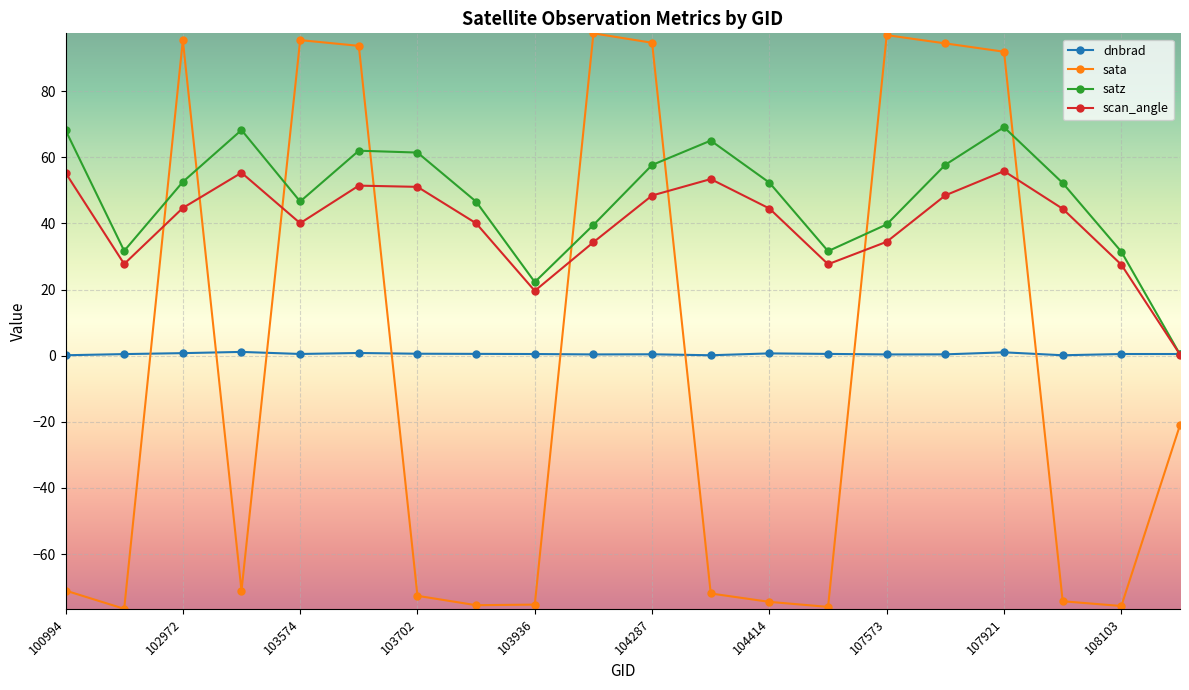

Rank the series by their maximum value, from lowest to highest.

dnbrad, scan_angle, satz, sata